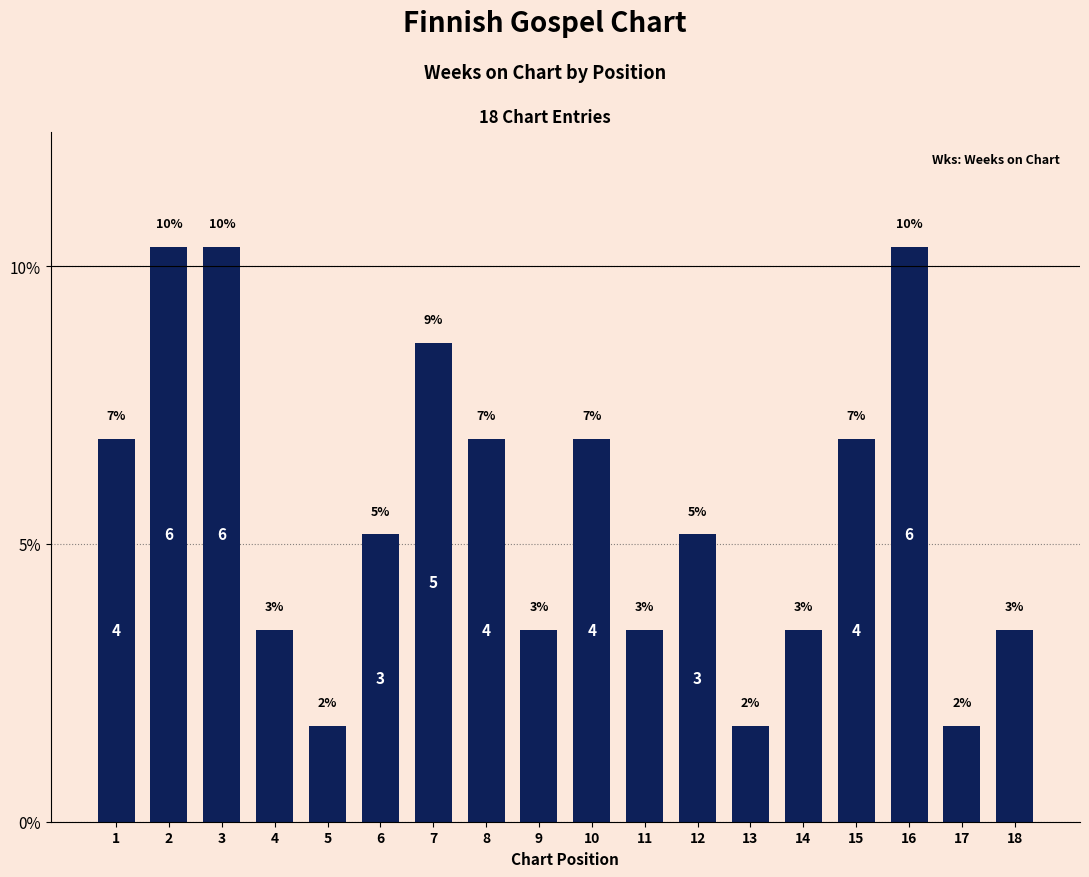

What is the average value?

5.6